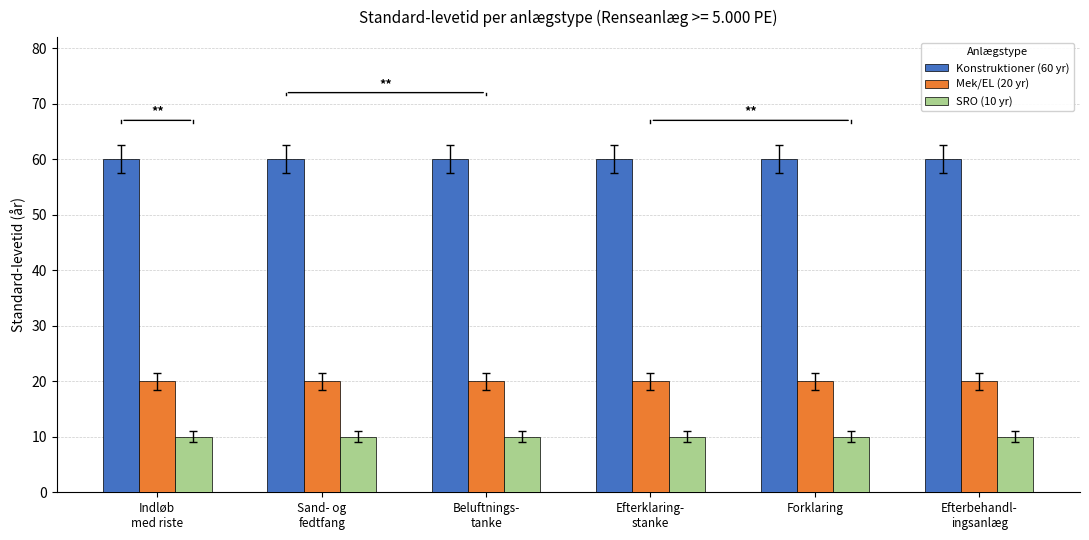

Count the number of categories in the chart.

6